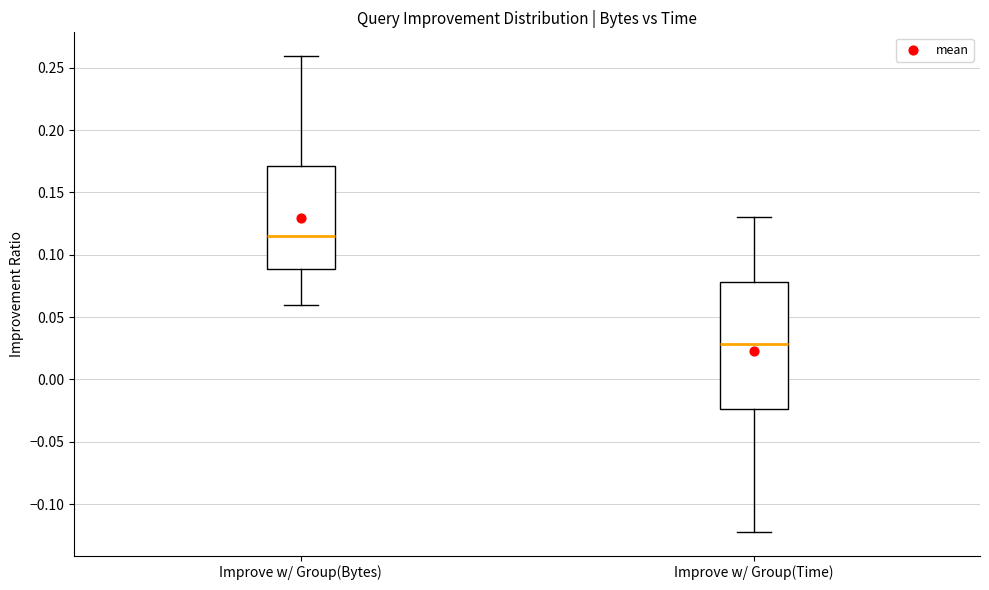

Which box is the tallest, from its lower edge to its upper edge?

Improve w/ Group(Time)